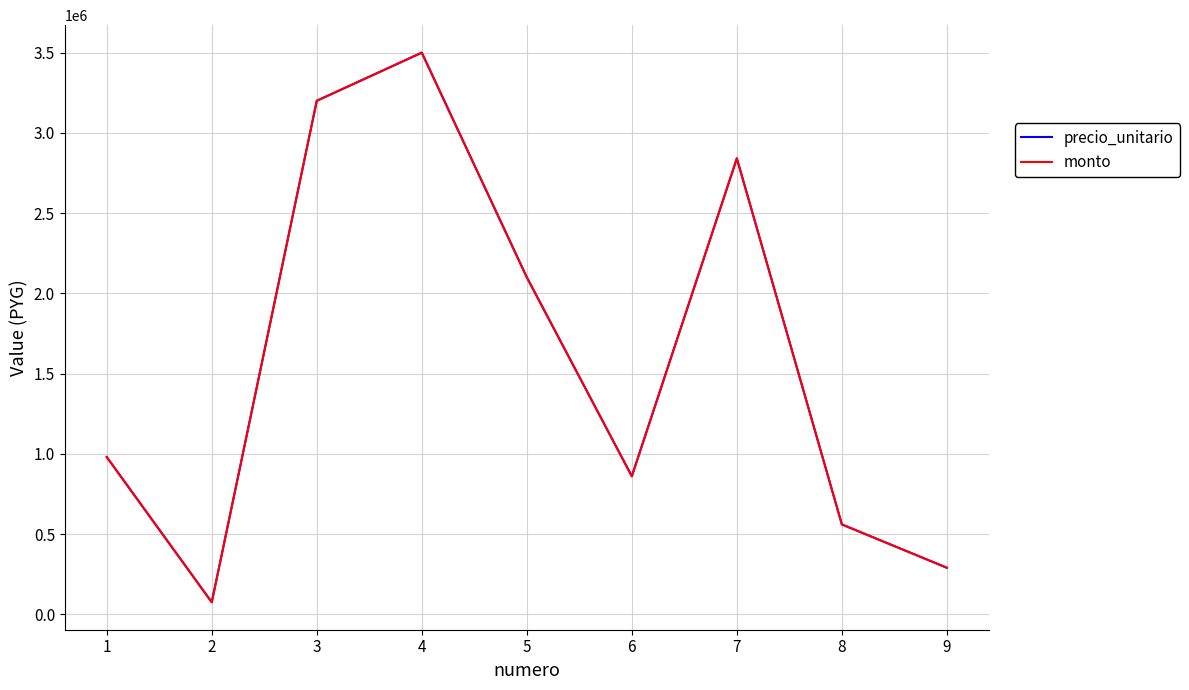

Is this an area chart (filled region under the line)?

No